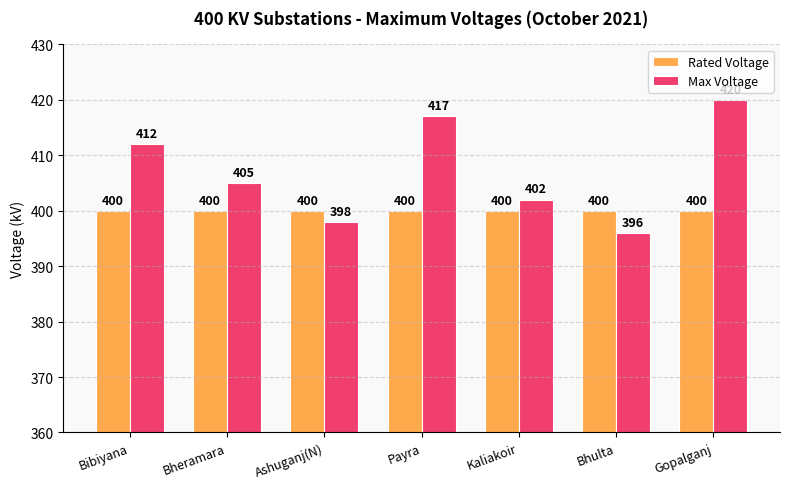

At how many categories does at least one series exceed 408?

3